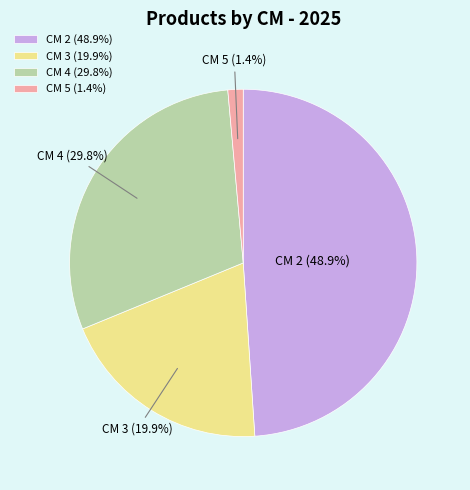

Is there a majority slice in this chart?

No